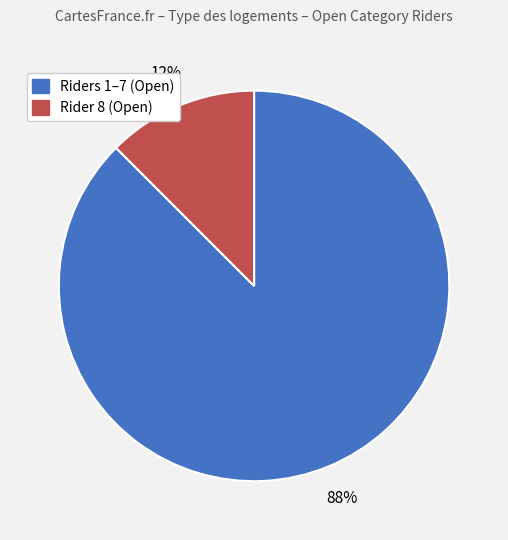

Is there any slice that represents more than half of the pie?

Yes